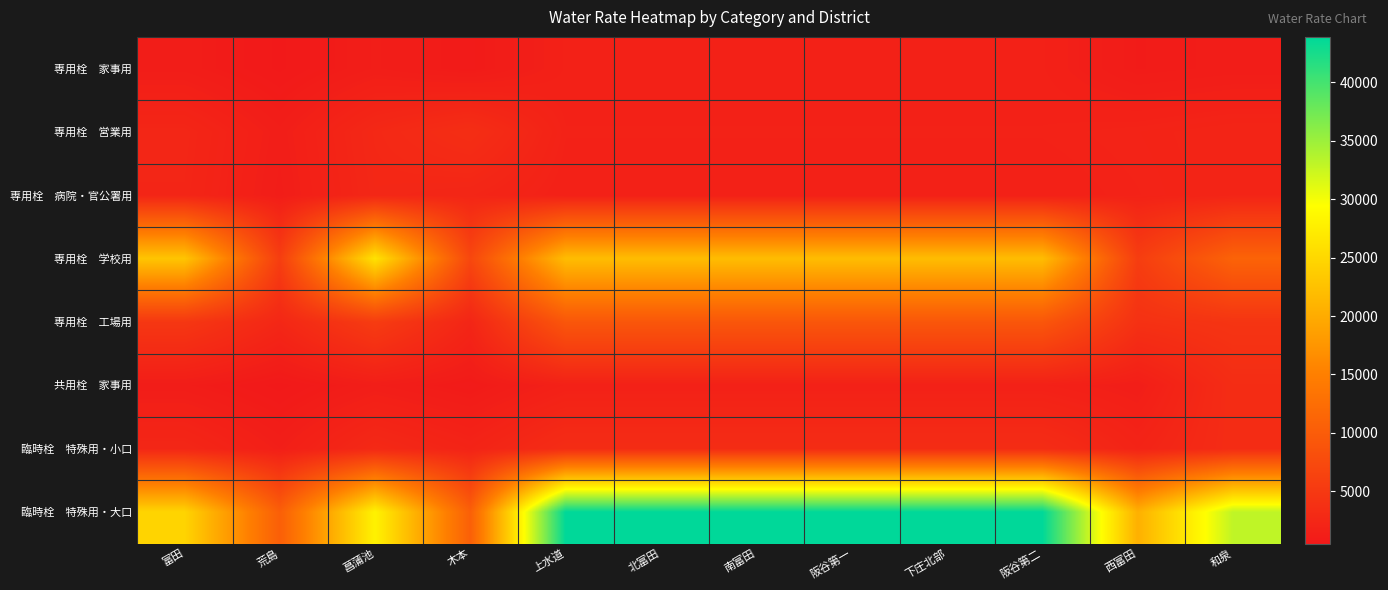

List the series in order of their peak value, highest first.

臨時栓 特殊用・大口, 専用栓 学校用, 専用栓 工場用, 専用栓 営業用, 共用栓 家事用, 臨時栓 特殊用・小口, 専用栓 病院・官公署用, 専用栓 家事用